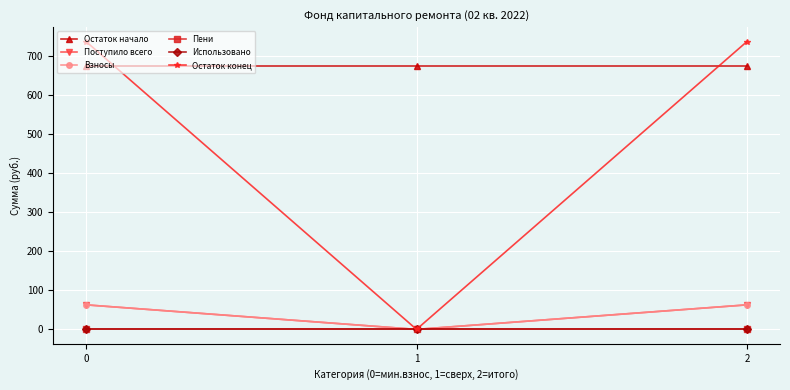

Reading left to right, list all the values displayed in this chart.

Остаток начало: 674.6	674.6	674.6
Поступило всего: 62.9	0.0	62.9
Взносы: 62.9	0.0	62.9
Пени: 0.0	0.0	0.0
Использовано: 0.0	0.0	0.0
Остаток конец: 737.5	0.0	737.5